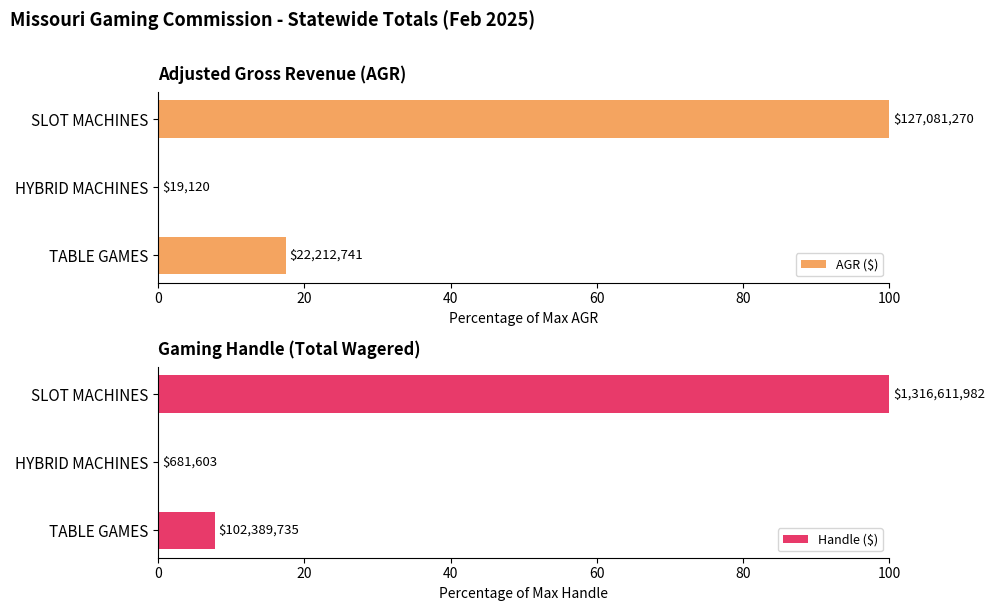

Between TABLE GAMES and SLOT MACHINES, which is larger?

SLOT MACHINES